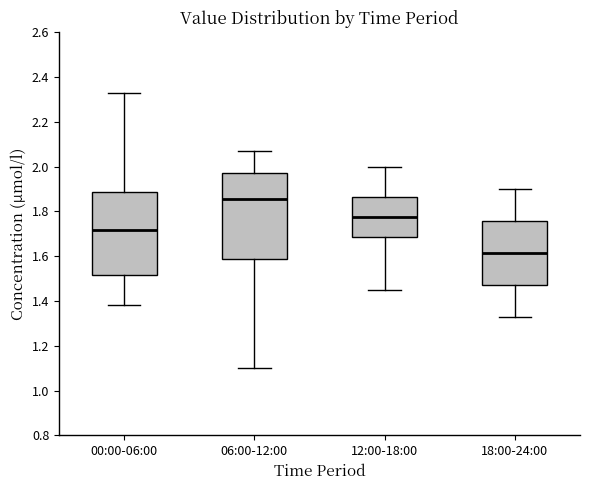

Where is the upper edge of the box for 18:00-24:00 on the y-axis? The values are not printed on the chart, so give them approximately, as read against the axis.

1.76